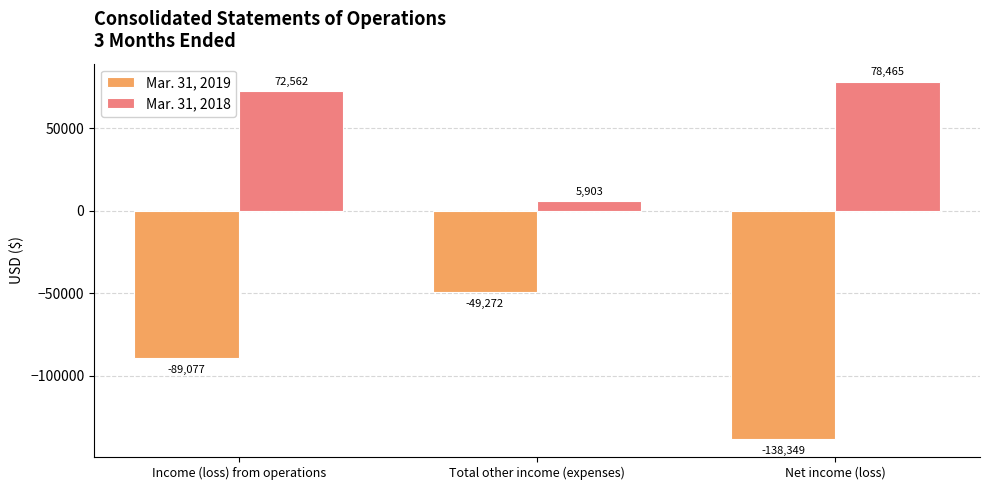

Reading left to right, transcribe all the data shown in this chart.

Mar. 31, 2019: Income (loss) from operations=-89077	Total other income (expenses)=-49272	Net income (loss)=-138349
Mar. 31, 2018: Income (loss) from operations=72562	Total other income (expenses)=5903	Net income (loss)=78465